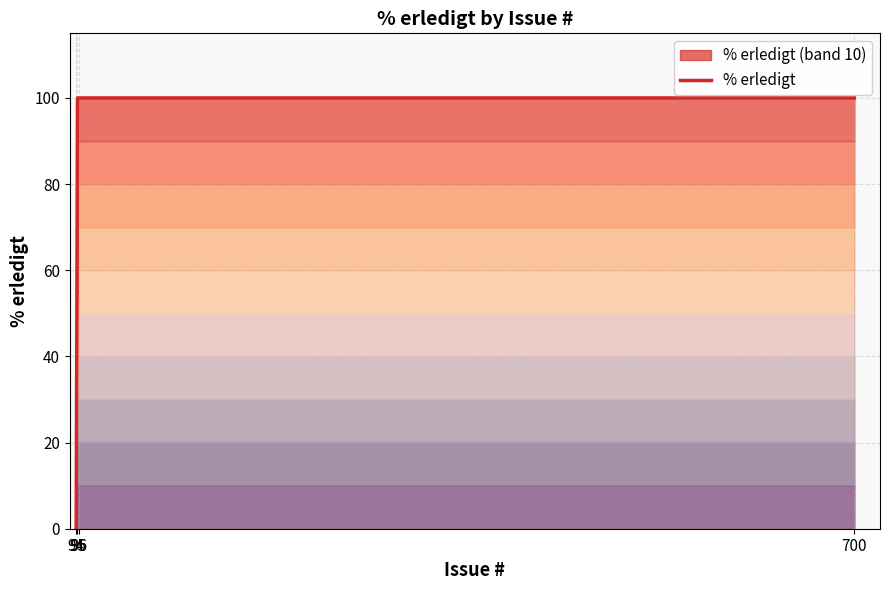

How many lines are shown in the chart?

1